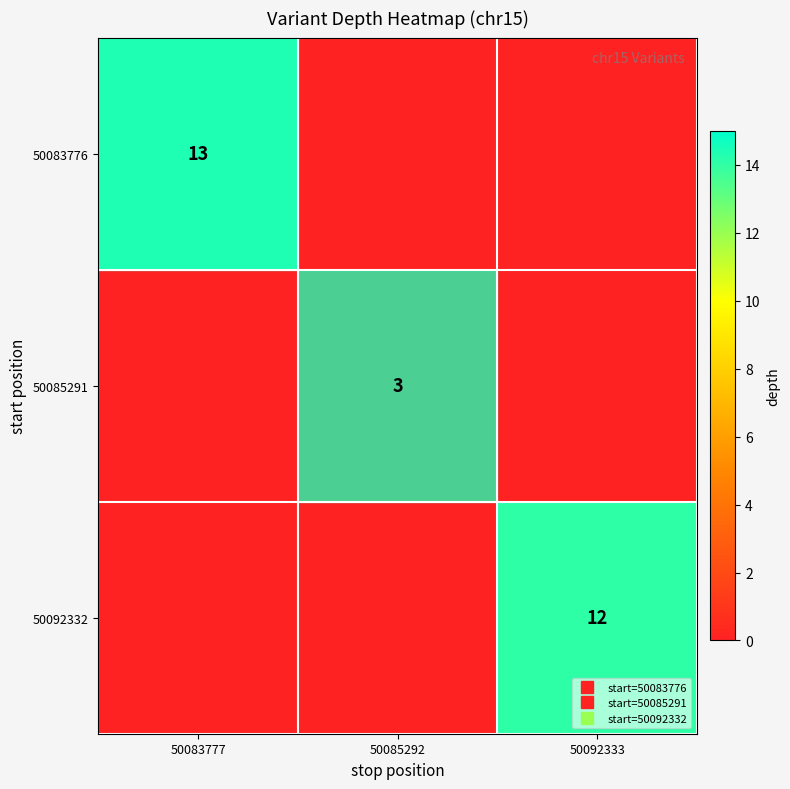

Count the 50085291 values in the range 0 to 3.

3